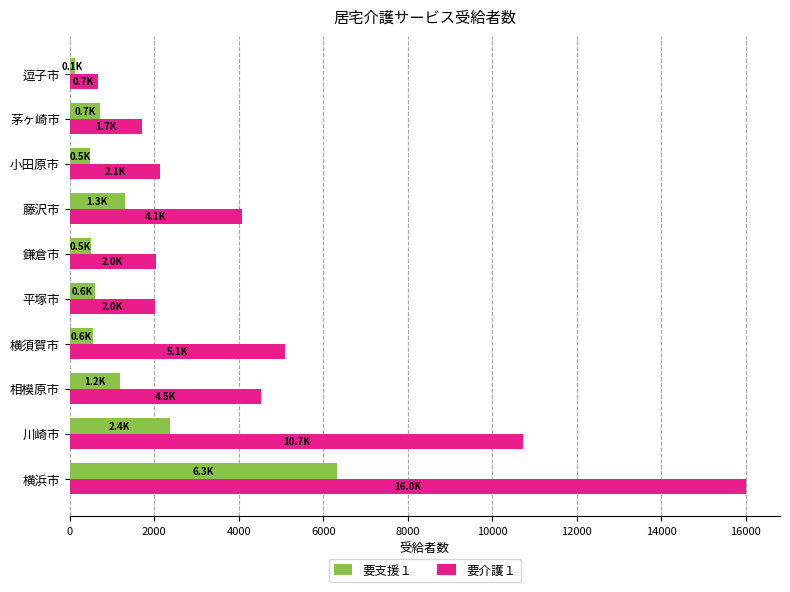

How many categories are shown in the chart?

10